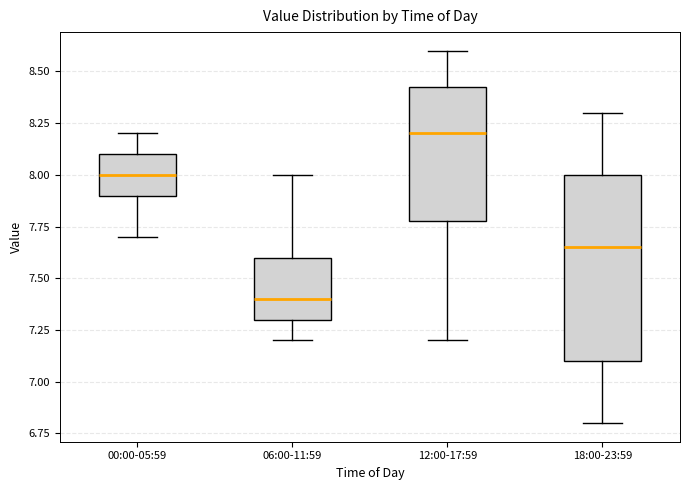

Where does the upper whisker of the box for 12:00-17:59 end on the y-axis? The values are not printed on the chart, so give them approximately, as read against the axis.

8.60